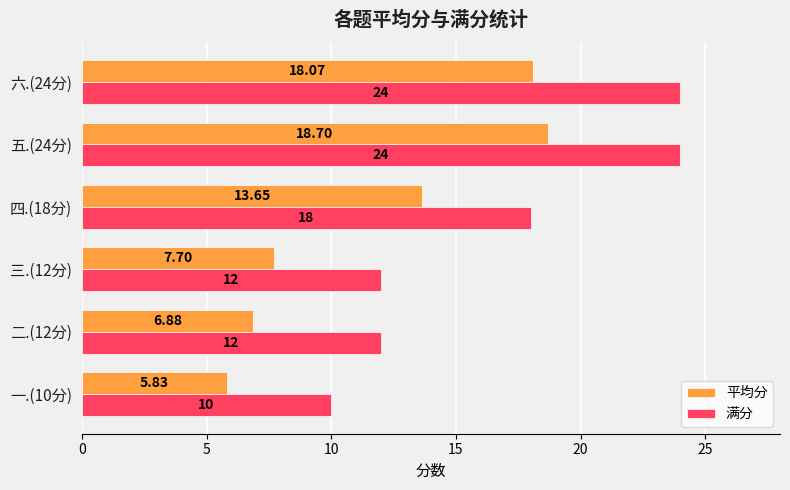

How many categories are shown in the chart?

6